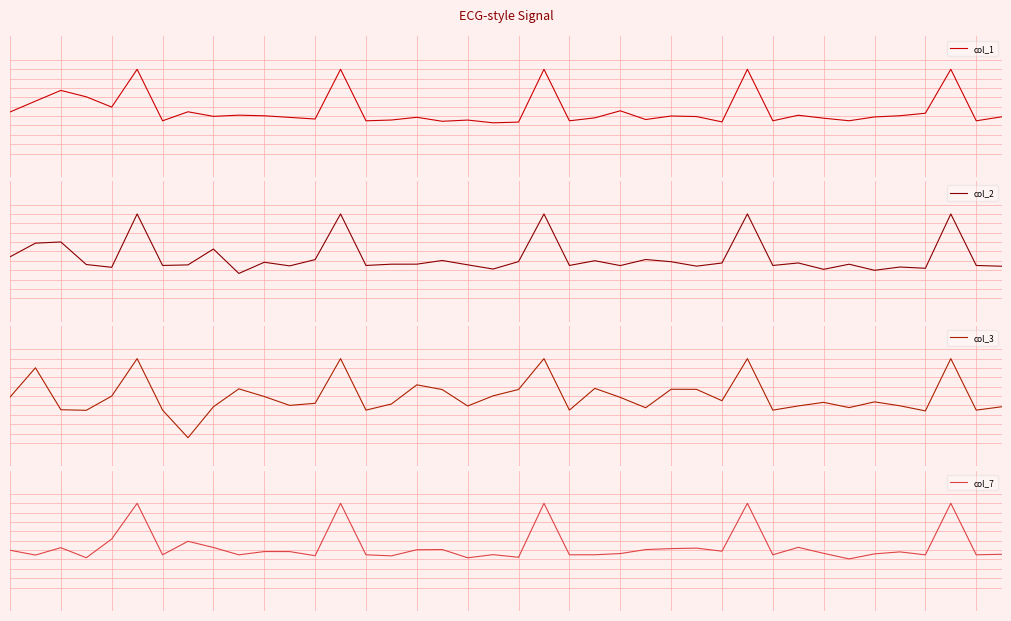

What is the total value across all series at 11?

-1.0